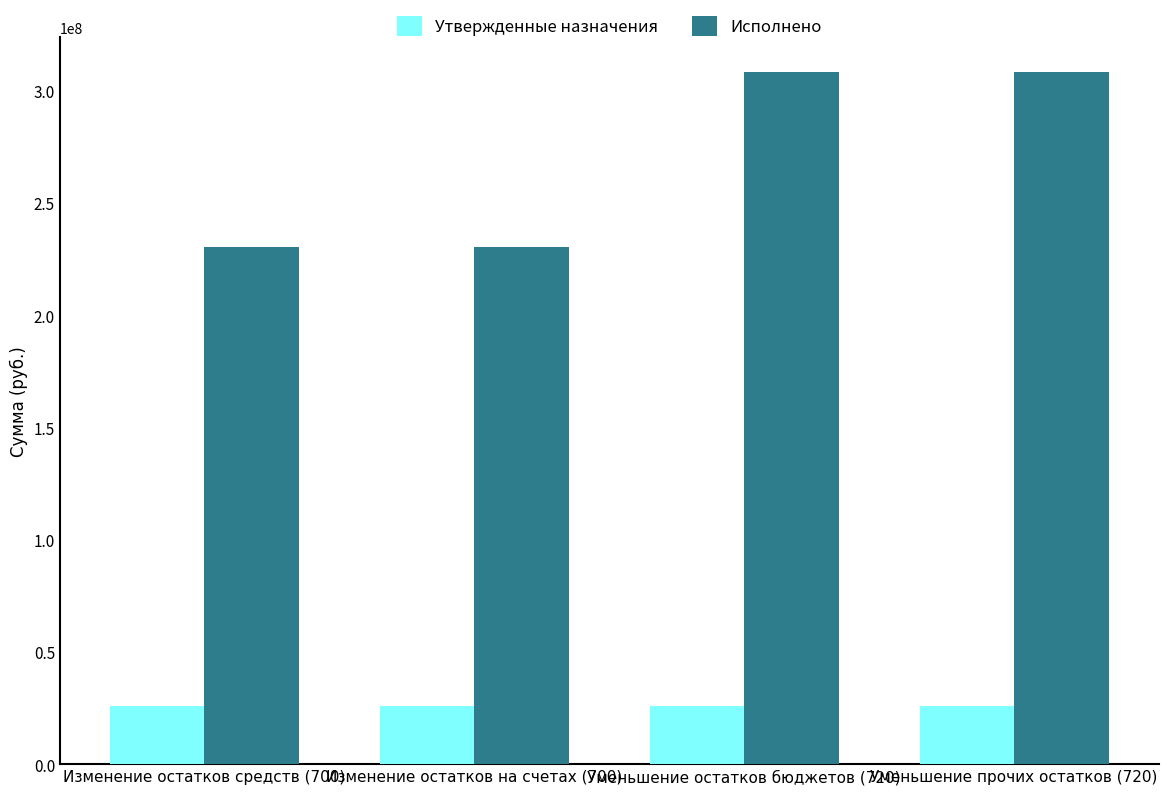

What is the difference between the highest and lowest values at Изменение остатков средств (700)?

204537831.8